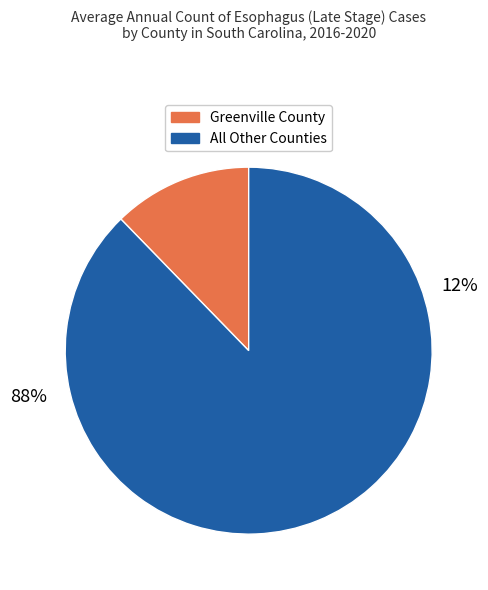

What percentage is the Greenville County slice, to the nearest percent?

12%